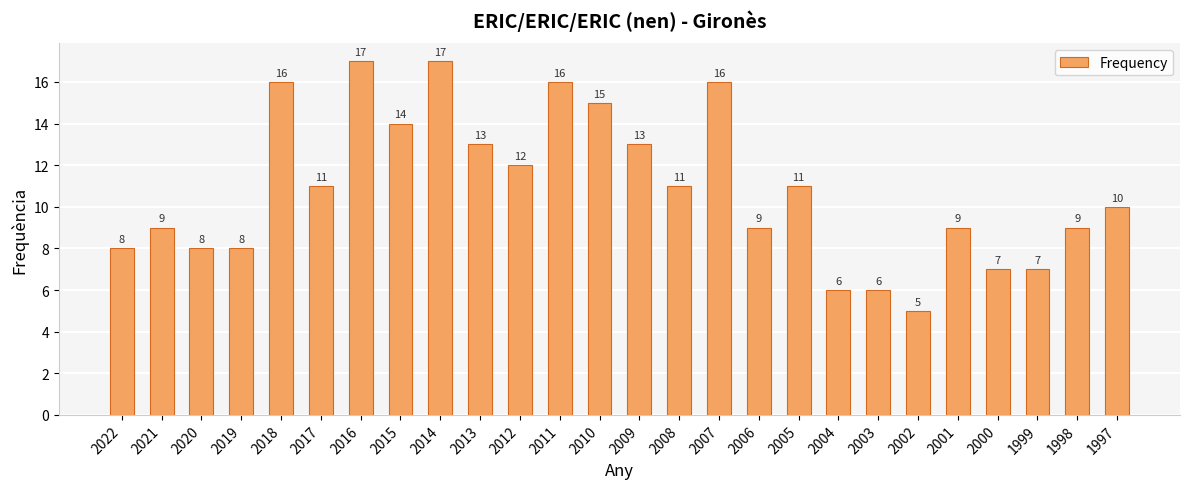

Where does the data first go above 11?

2018